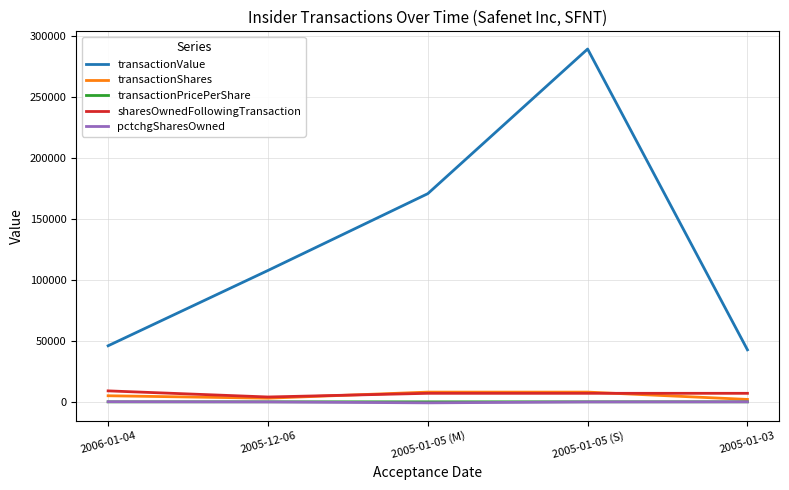

Is the value of transactionPricePerShare at 2005-01-03 greater than the value of transactionValue at 2006-01-04?

No